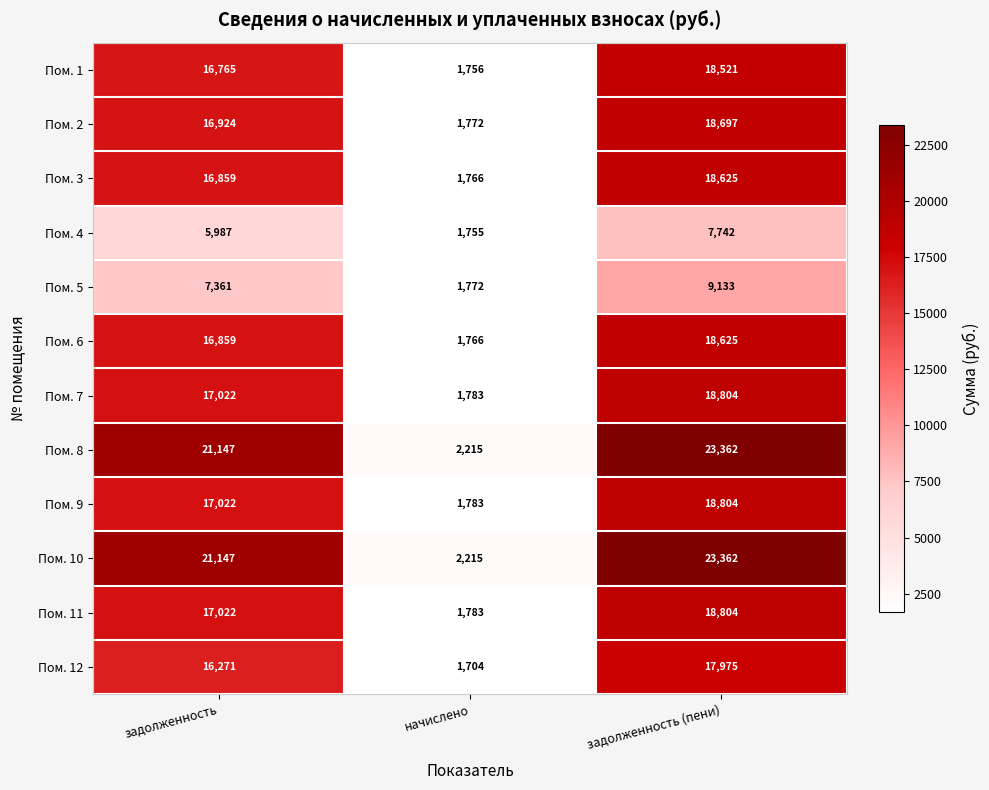

Count the Пом. 7 values in the range 1783 to 18804.

3